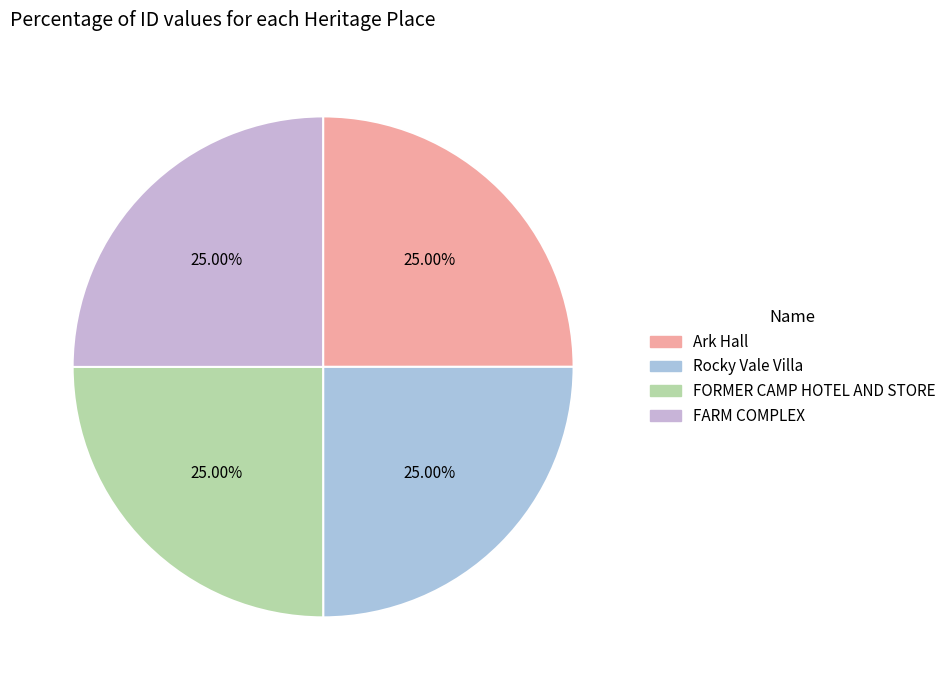

What portion of the pie excludes Rocky Vale Villa?

75.0%